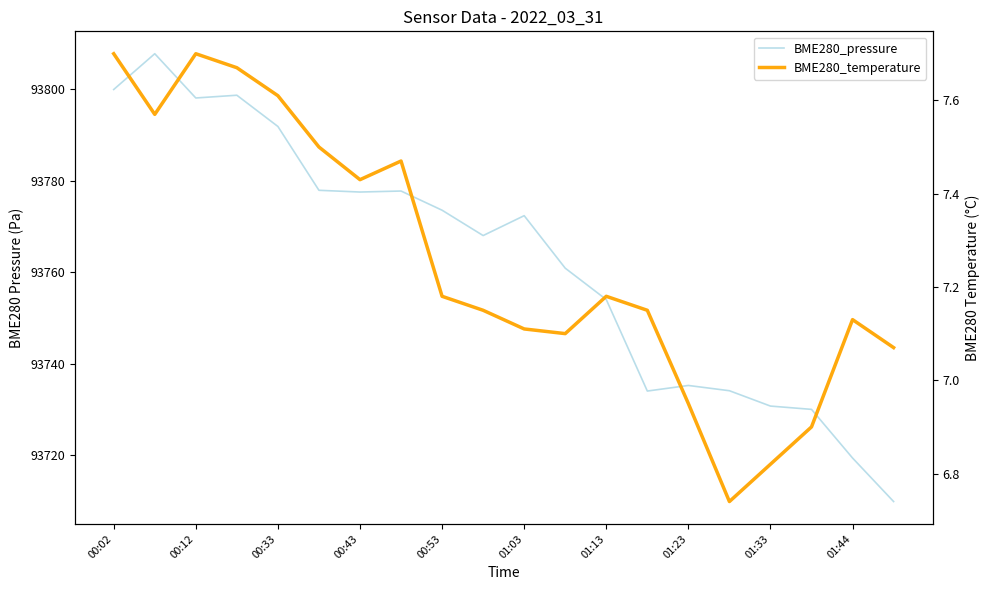

What is the sum of all BME280_temperature values?

1875250.6